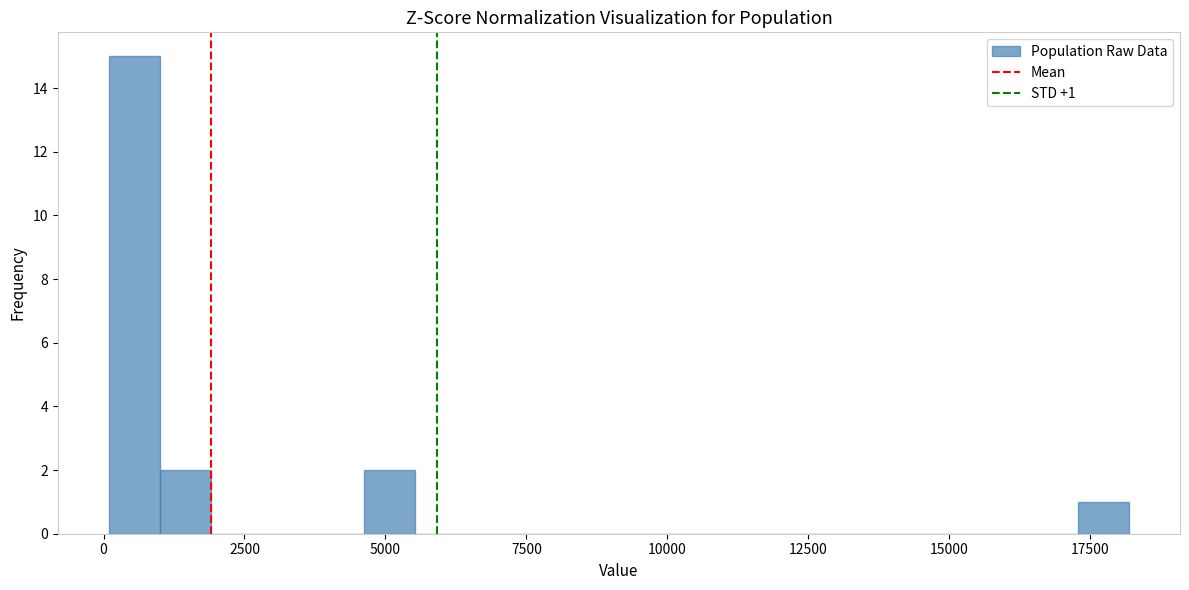

Read against the x-axis, roughly where is the centre of the tallest bar?

500